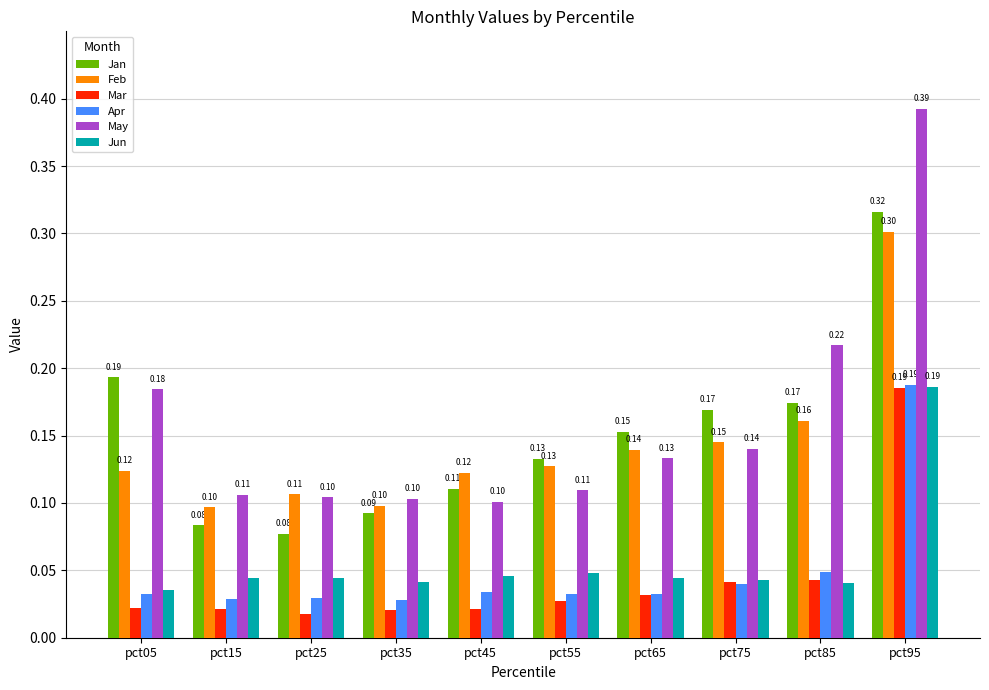

What is the sum of all Jan values?

1.5